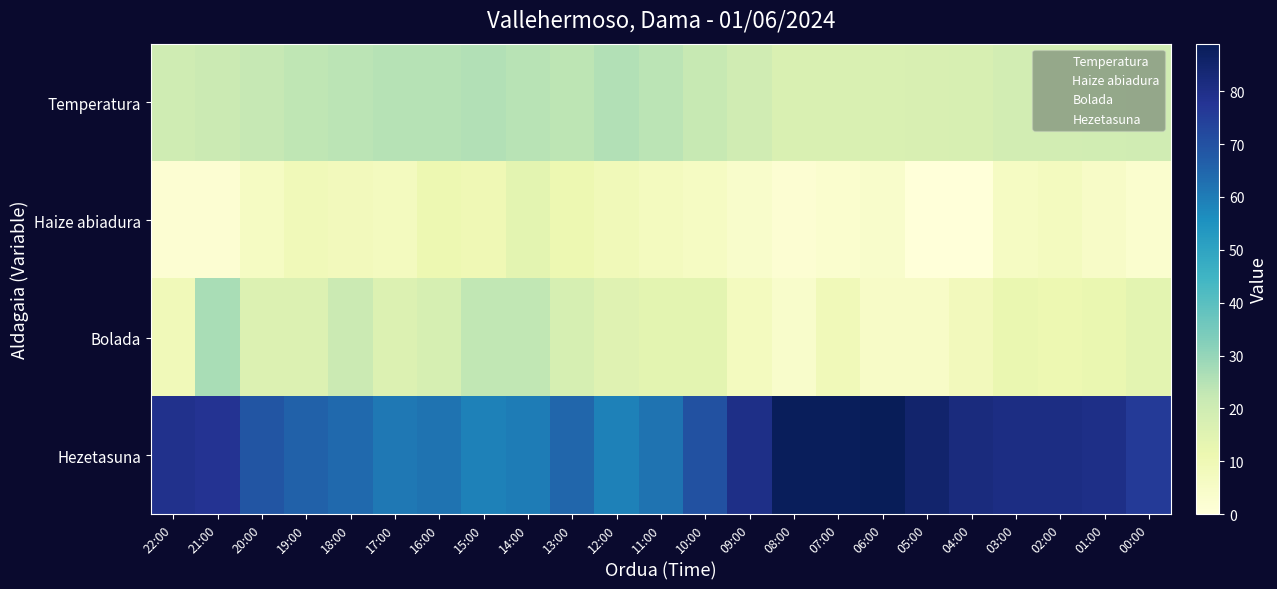

Reading left to right, list all the values displayed in this chart.

Temperatura: 22:00=20.1	21:00=21.2	20:00=22.4	19:00=23.4	18:00=24.3	17:00=24.9	16:00=24.7	15:00=25.7	14:00=24.6	13:00=23.9	12:00=25.4	11:00=24.0	10:00=22.2	09:00=19.7	08:00=16.7	07:00=17.0	06:00=17.0	05:00=17.3	04:00=17.7	03:00=18.9	02:00=18.9	01:00=19.4	00:00=19.8
Haize abiadura: 22:00=2.0	21:00=2.0	20:00=6.0	19:00=9.0	18:00=8.0	17:00=7.0	16:00=11.0	15:00=10.0	14:00=14.0	13:00=11.0	12:00=9.0	11:00=7.0	10:00=6.0	09:00=4.0	08:00=2.0	07:00=3.0	06:00=4.0	05:00=0.0	04:00=0.0	03:00=6.0	02:00=7.0	01:00=5.0	00:00=3.0
Bolada: 22:00=9.0	21:00=27.0	20:00=16.0	19:00=16.0	18:00=21.0	17:00=16.0	16:00=18.0	15:00=23.0	14:00=23.0	13:00=18.0	12:00=15.0	11:00=14.0	10:00=14.0	09:00=7.0	08:00=4.0	07:00=9.0	06:00=5.0	05:00=5.0	04:00=8.0	03:00=12.0	02:00=11.0	01:00=12.0	00:00=14.0
Hezetasuna: 22:00=79.0	21:00=78.0	20:00=69.0	19:00=66.0	18:00=64.0	17:00=61.0	16:00=62.0	15:00=59.0	14:00=60.0	13:00=65.0	12:00=59.0	11:00=62.0	10:00=70.0	09:00=80.0	08:00=88.0	07:00=88.0	06:00=89.0	05:00=85.0	04:00=82.0	03:00=81.0	02:00=81.0	01:00=80.0	00:00=76.0